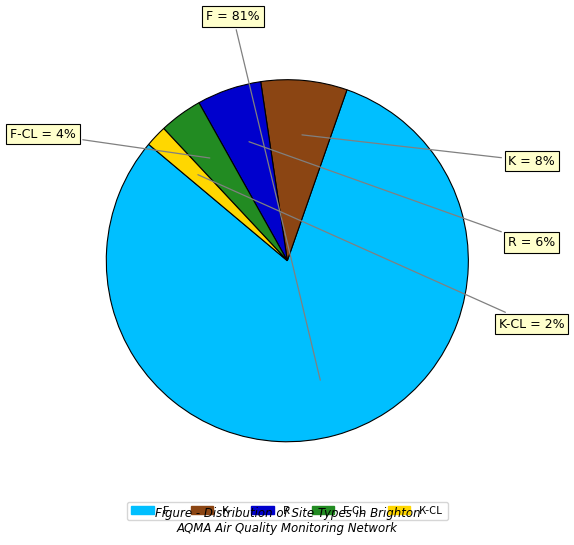

To the nearest percent, what is the average slice percentage?

20%